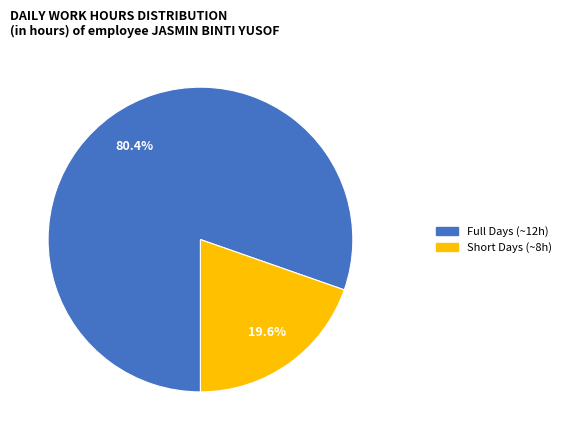

Do Full Days (~12h) and Short Days (~8h) together represent more than half of the pie?

Yes